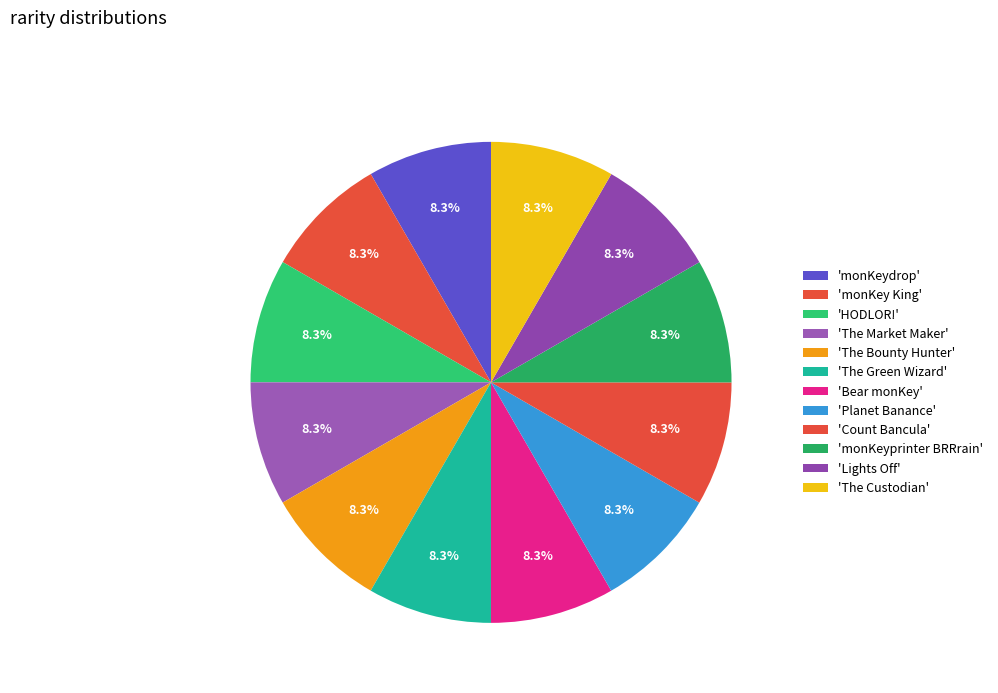

How many slices are in this pie chart?

12